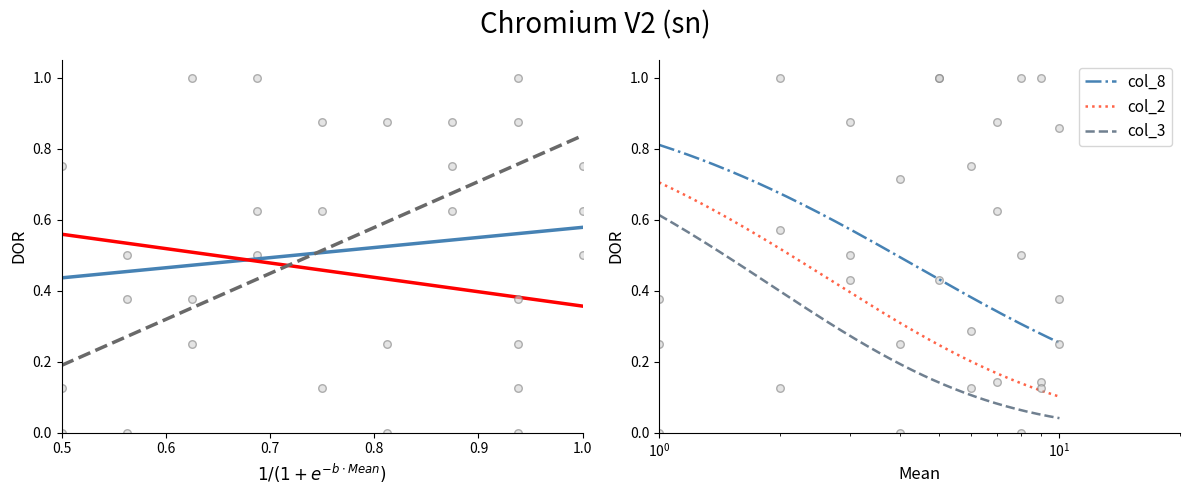

What are all the series names shown in the legend?

col_8, col_2, col_3